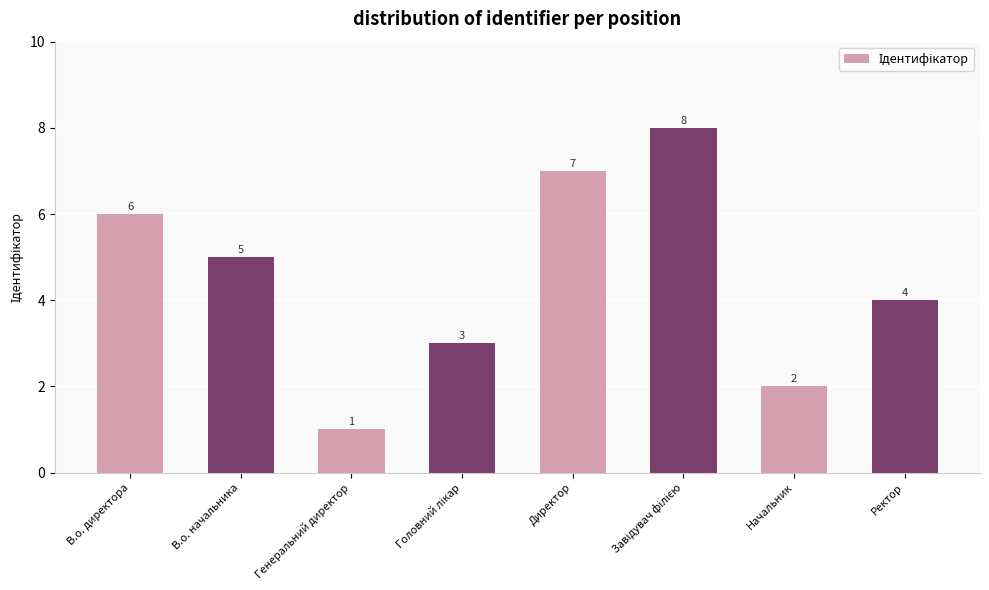

How many bars are there in total?

8